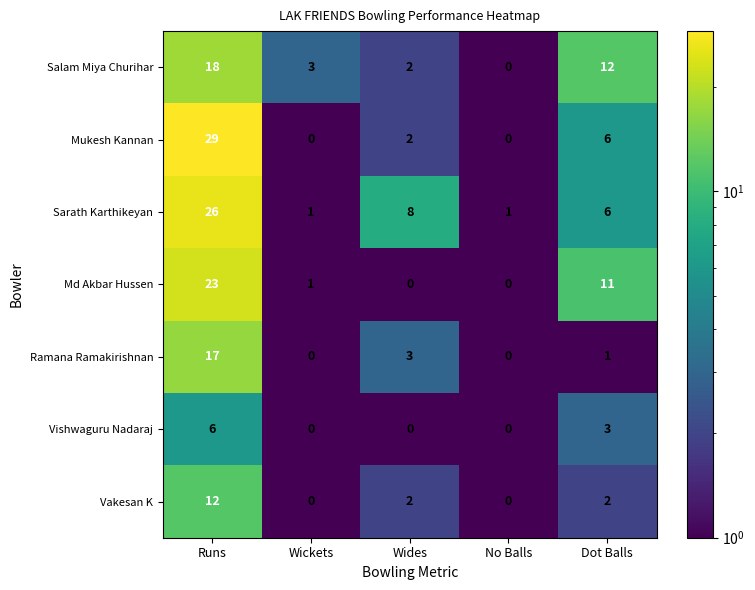

Which series has the widest spread of values?

Mukesh Kannan